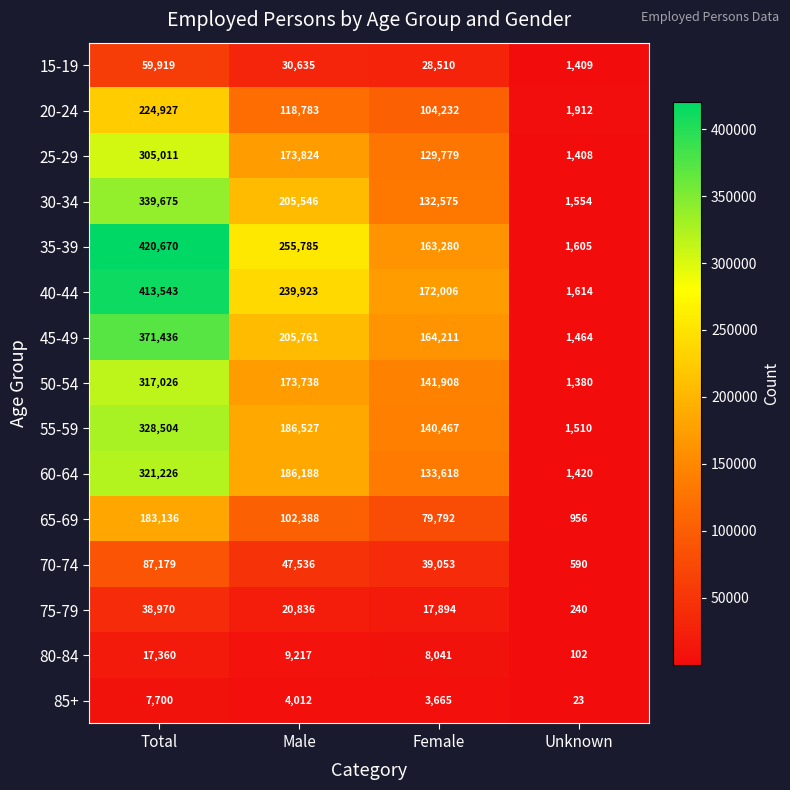

Which series changed the most between Total and Unknown?

35-39